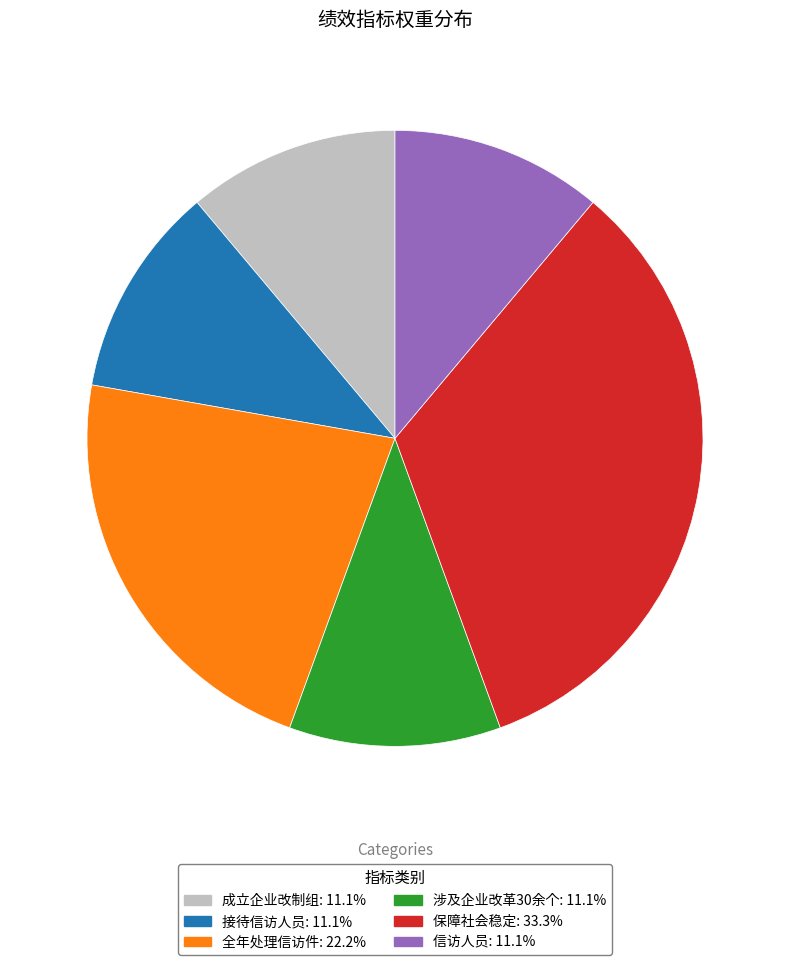

Count the number of slices in the pie.

6